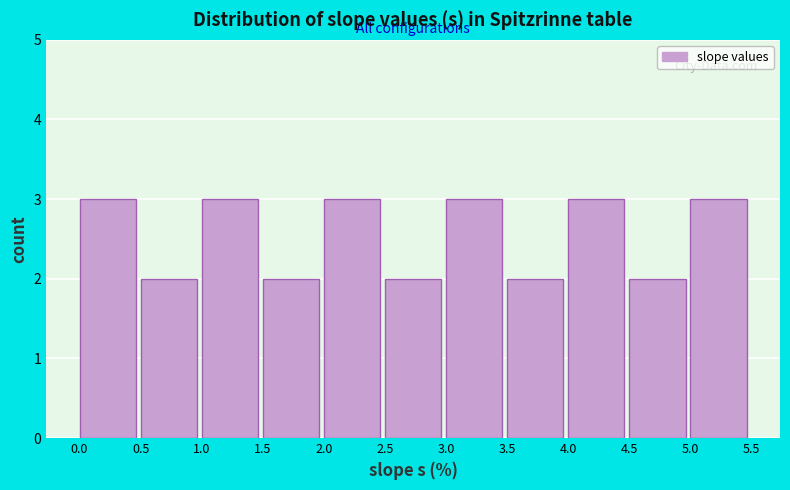

Reading left to right, list every bar in this chart as the range it spans on the x-axis followed by its height. The values are not printed on the chart, so give them approximately, as read against the axis.

0.0 to 0.5: 3
0.5 to 1.0: 2
1.0 to 1.5: 3
1.5 to 2.0: 2
2.0 to 2.5: 3
2.5 to 3.0: 2
3.0 to 3.5: 3
3.5 to 4.0: 2
4.0 to 4.5: 3
4.5 to 5.0: 2
5.0 to 5.5: 3